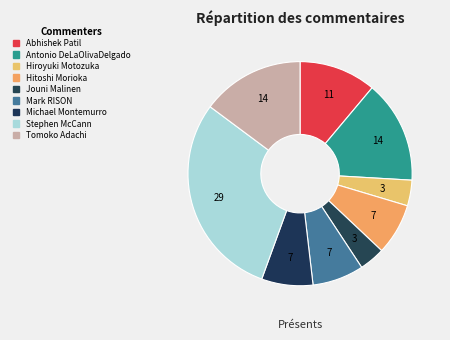

Approximately how many times larger is the value at Tomoko Adachi compared to Hiroyuki Motozuka?

4.0